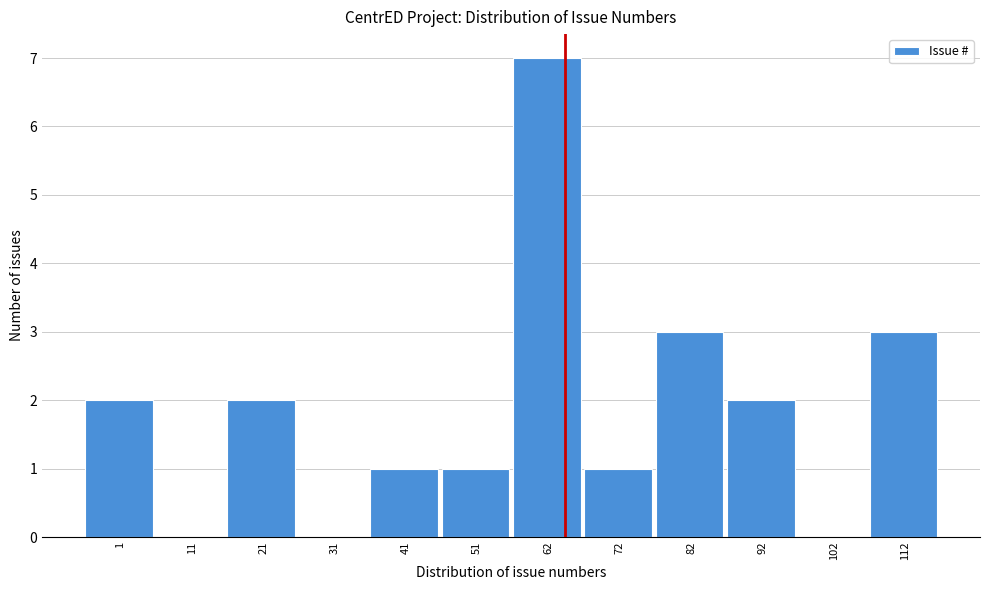

Reading left to right, what are all the values shown in this chart?

1=2	11=0	21=2	31=0	41=1	51=1	62=7	72=1	82=3	92=2	102=0	112=3